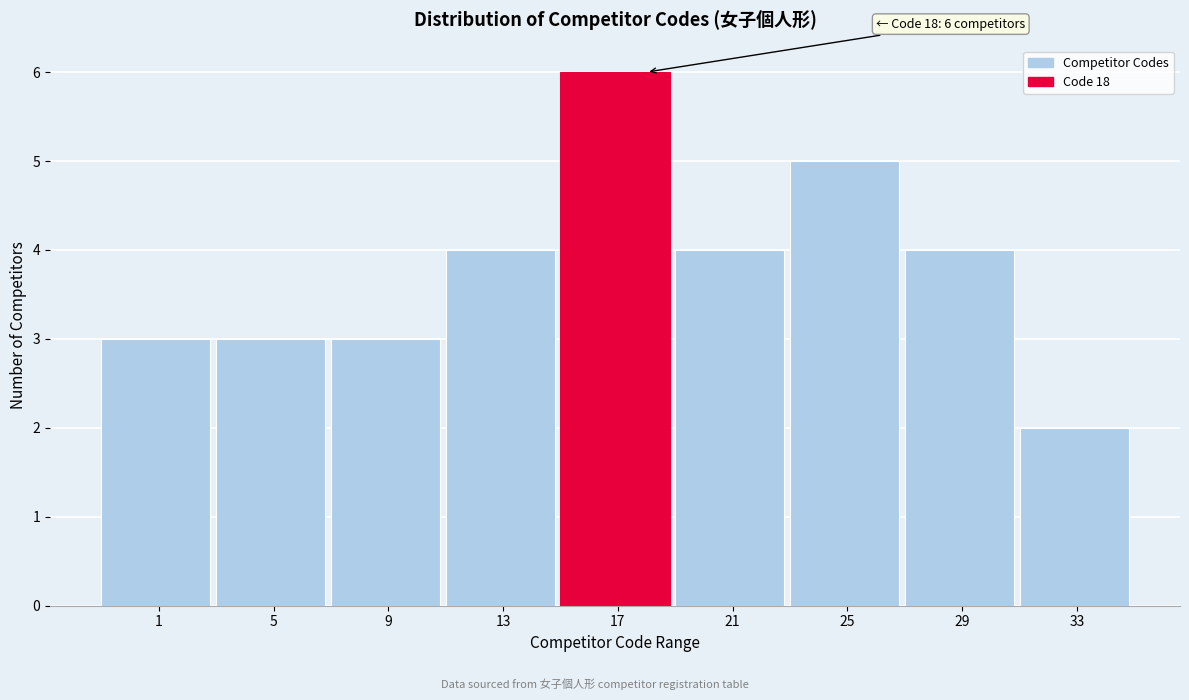

Reading left to right, list all the values displayed in this chart.

1=3	5=3	9=3	13=4	17=6	21=4	25=5	29=4	33=2